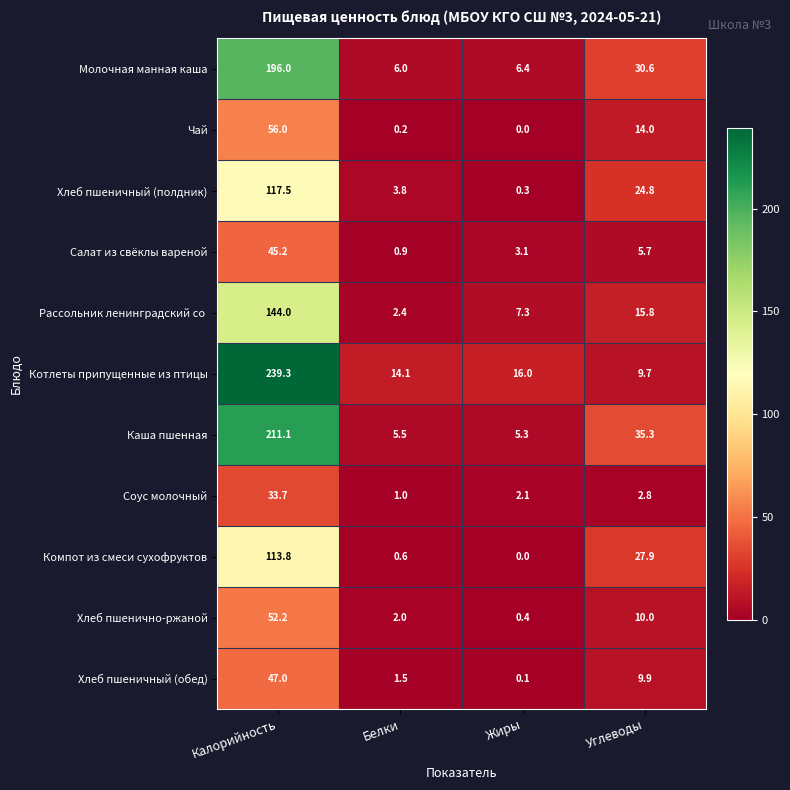

Which series has the largest range (max minus min)?

Котлеты припущенные из птицы